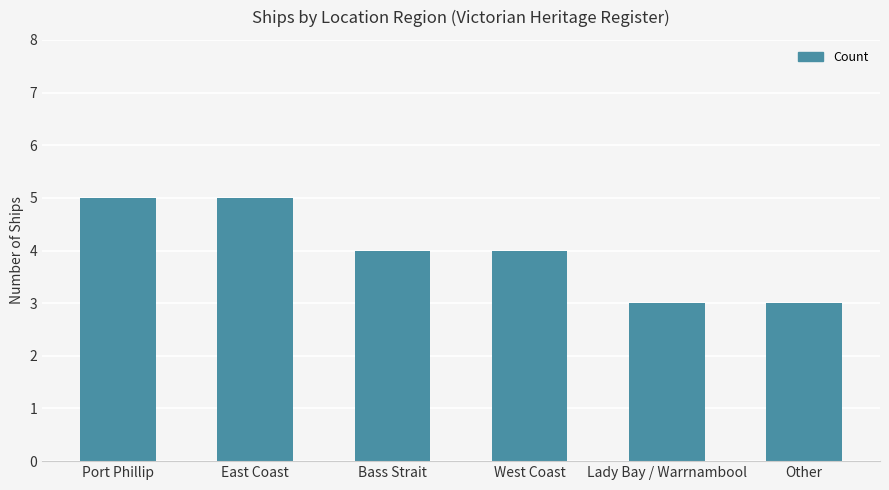

Count the number of data series in this chart.

1